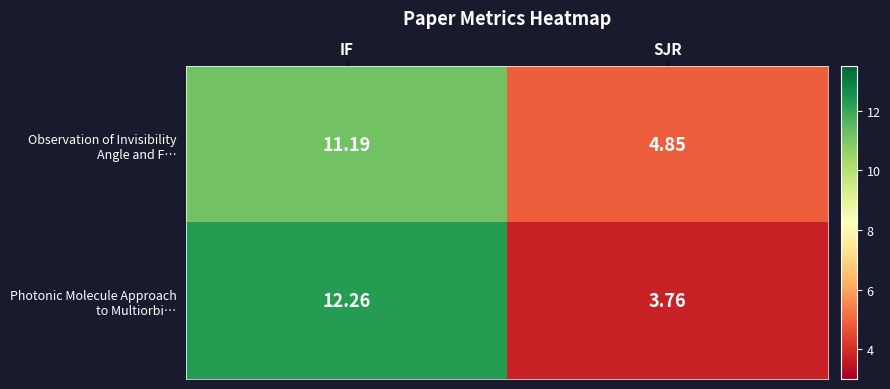

At which category is the sum across all series the highest?

IF